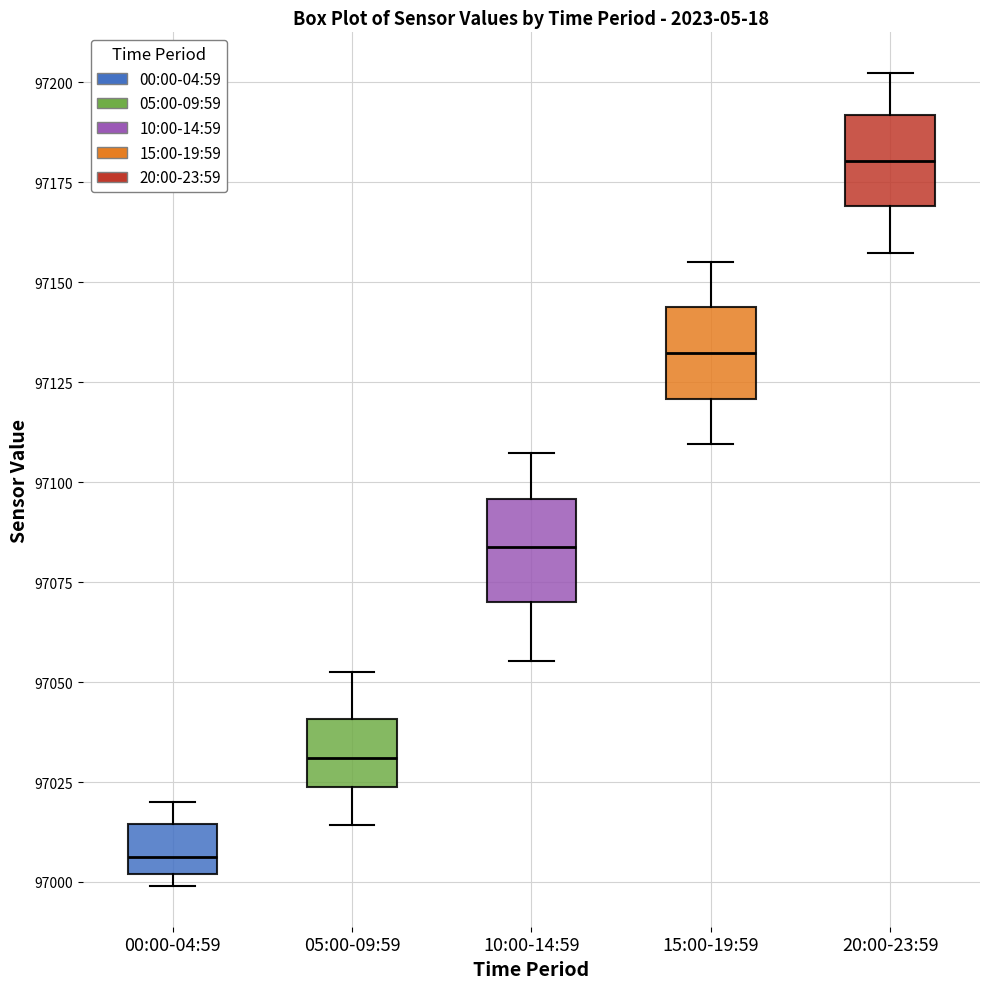

Reading left to right, read every box against the y-axis: the position of its median line, the range the box covers, and the ends of its whiskers. The values are not printed on the chart, so give them approximately, as read against the axis.

00:00-04:59: median 97005, box 97000 to 97015, whiskers 97000 (just below the box's lower edge) to 97020
05:00-09:59: median 97030, box 97025 to 97040, whiskers 97015 to 97050
10:00-14:59: median 97085, box 97070 to 97095, whiskers 97055 to 97105
15:00-19:59: median 97130, box 97120 to 97145, whiskers 97110 to 97155
20:00-23:59: median 97180, box 97170 to 97190, whiskers 97155 to 97200